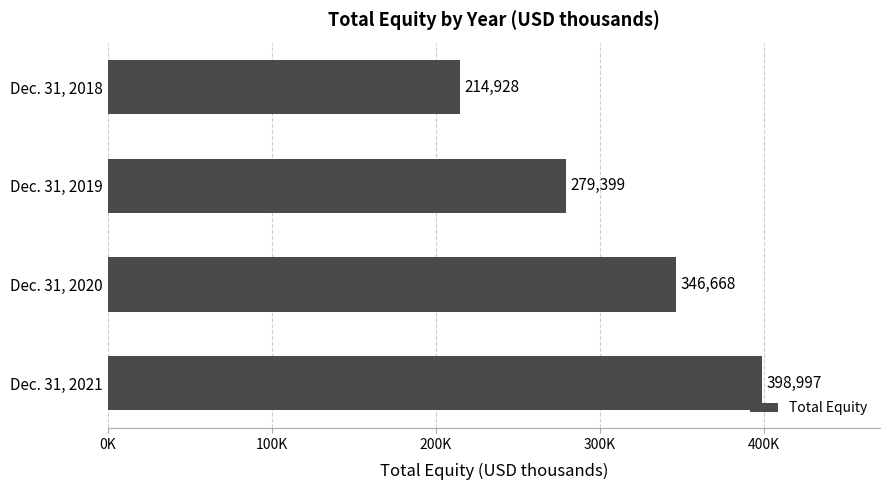

Does the chart contain any negative values?

No